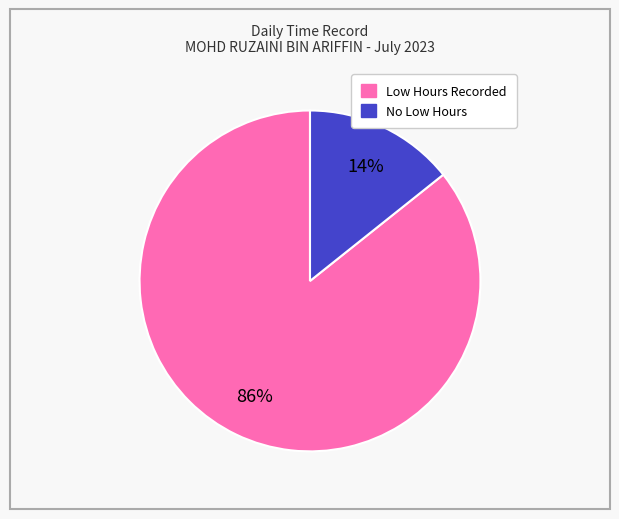

To the nearest percent, what is the average slice percentage?

50%